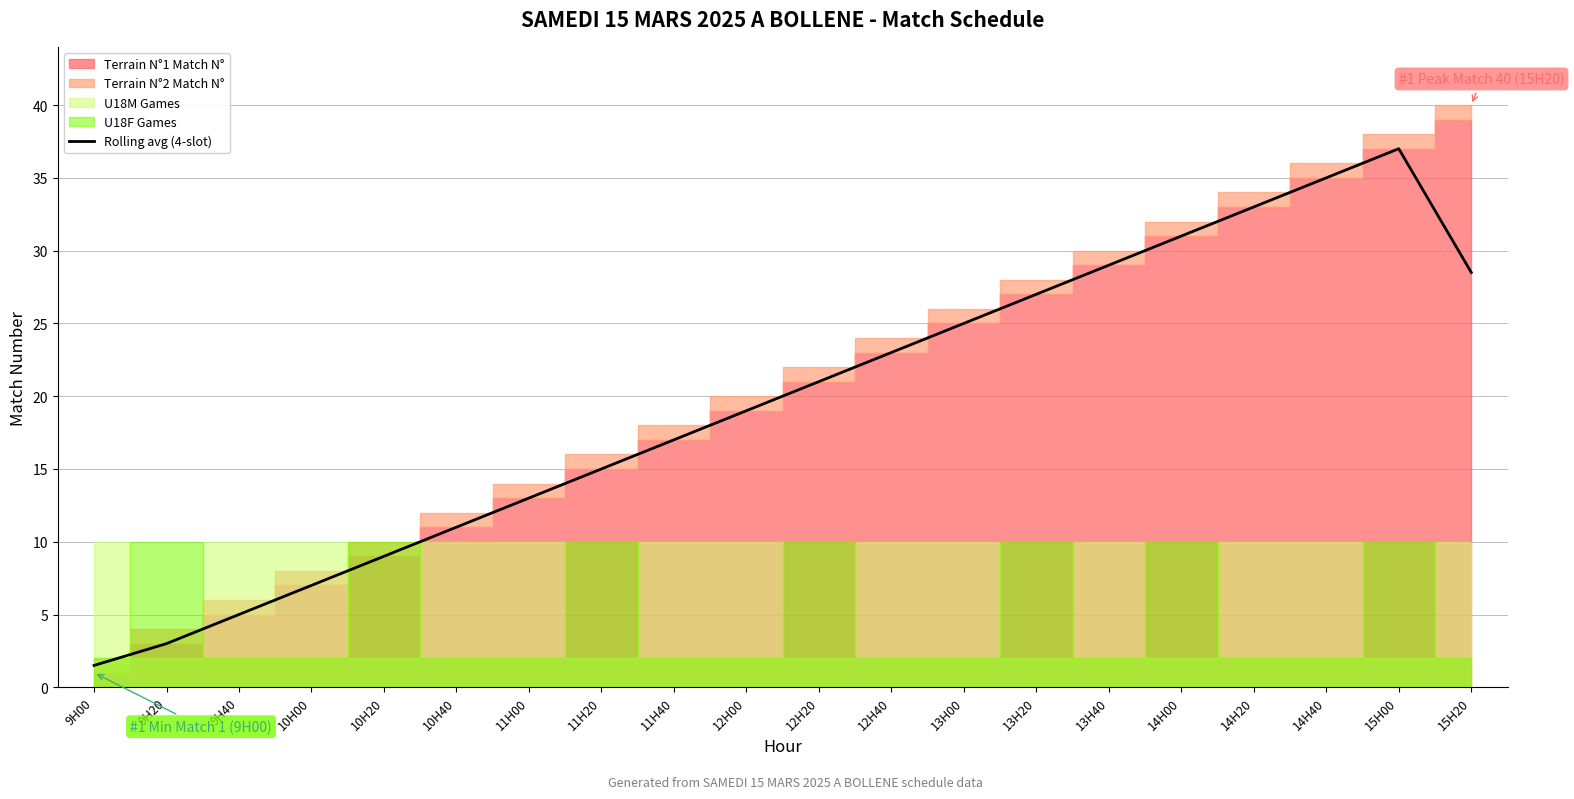

What is the change in value from 10H00 to 13H20?

+20.0